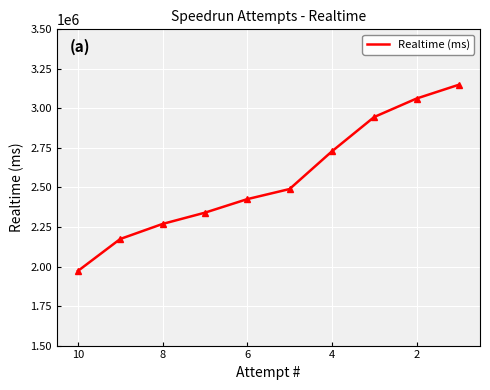

True or false: the data shows 2764785 at 10.

False